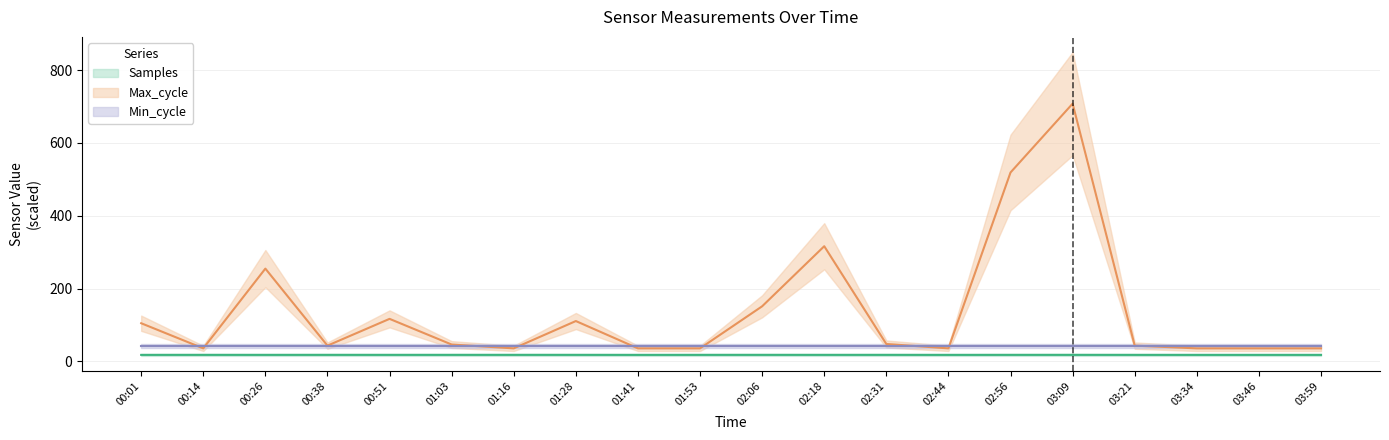

What is the lowest value of the Max_cycle series?

36.0